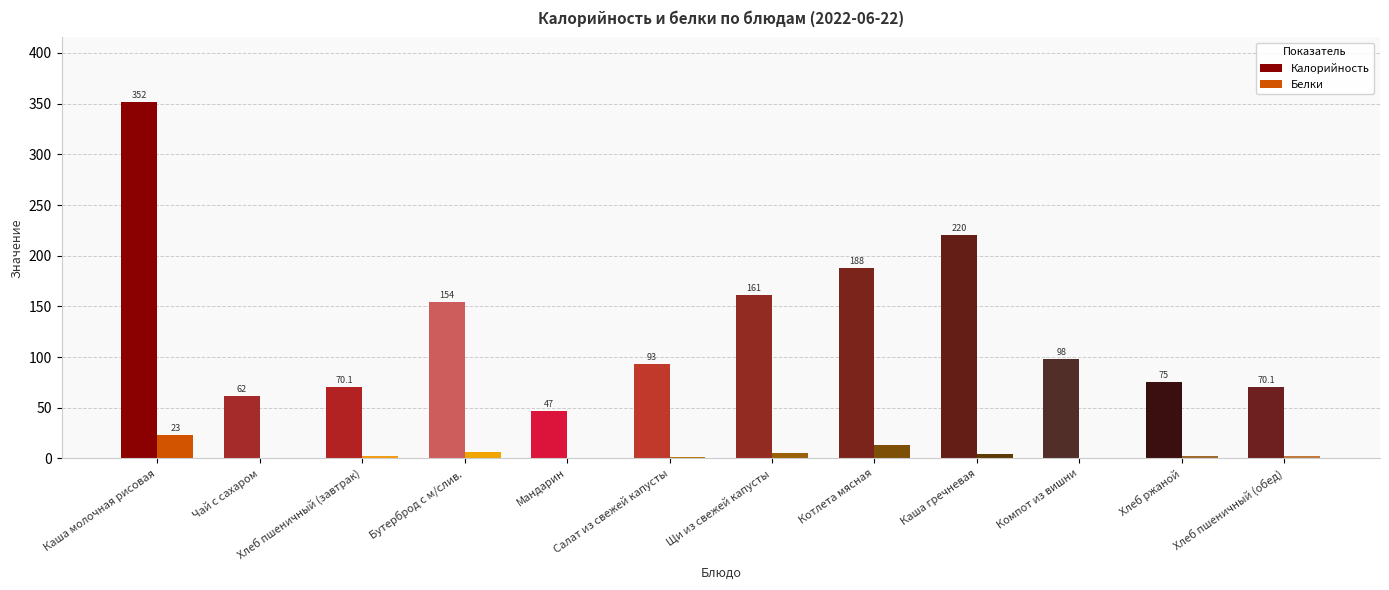

Where is Калорийность nearest to the value 199?

Котлета мясная